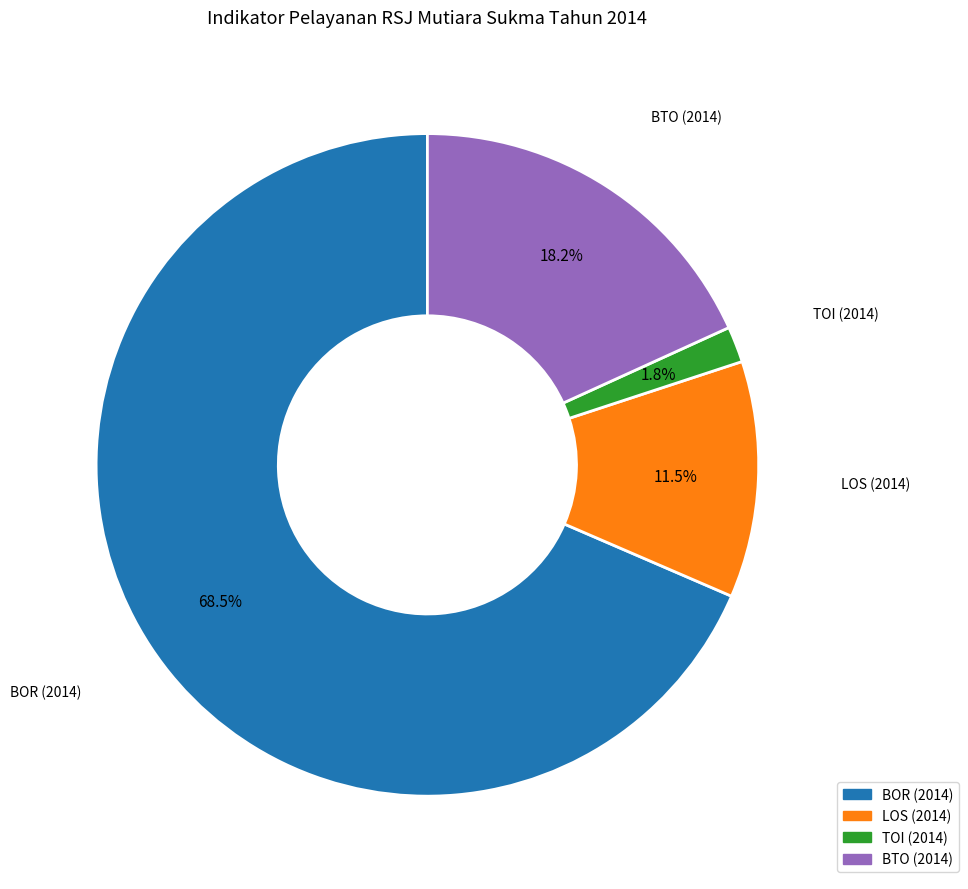

How many segments does this pie chart have?

4